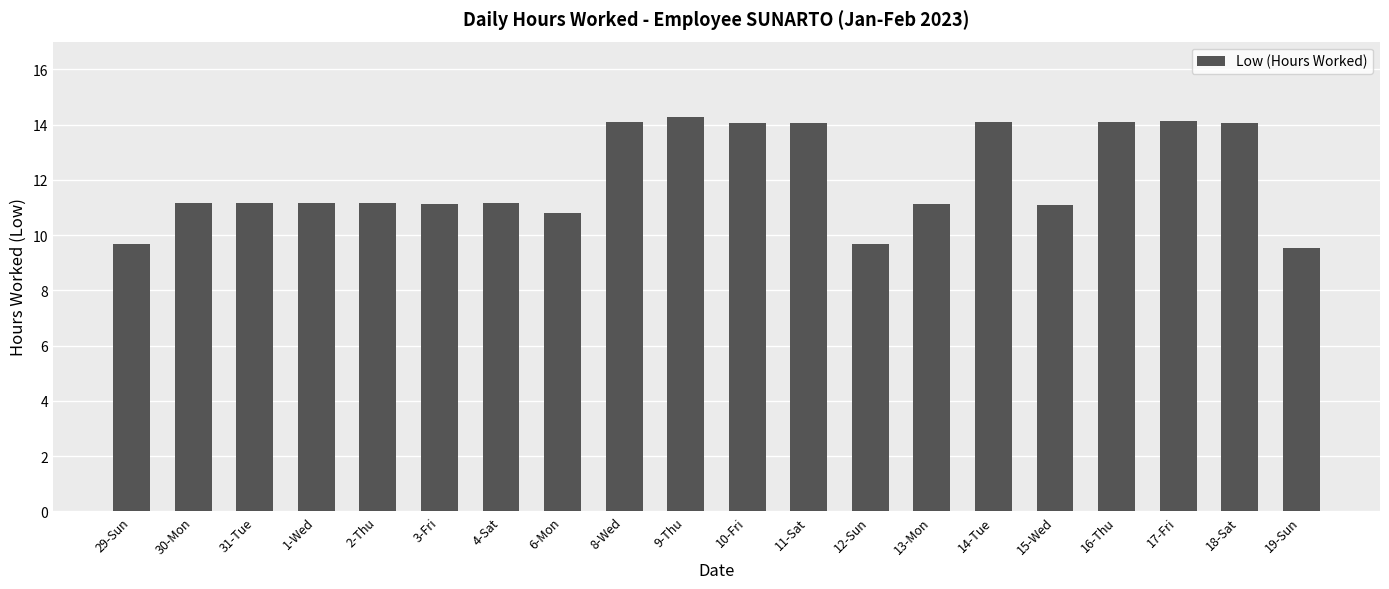

What is the sum of all values?

241.7